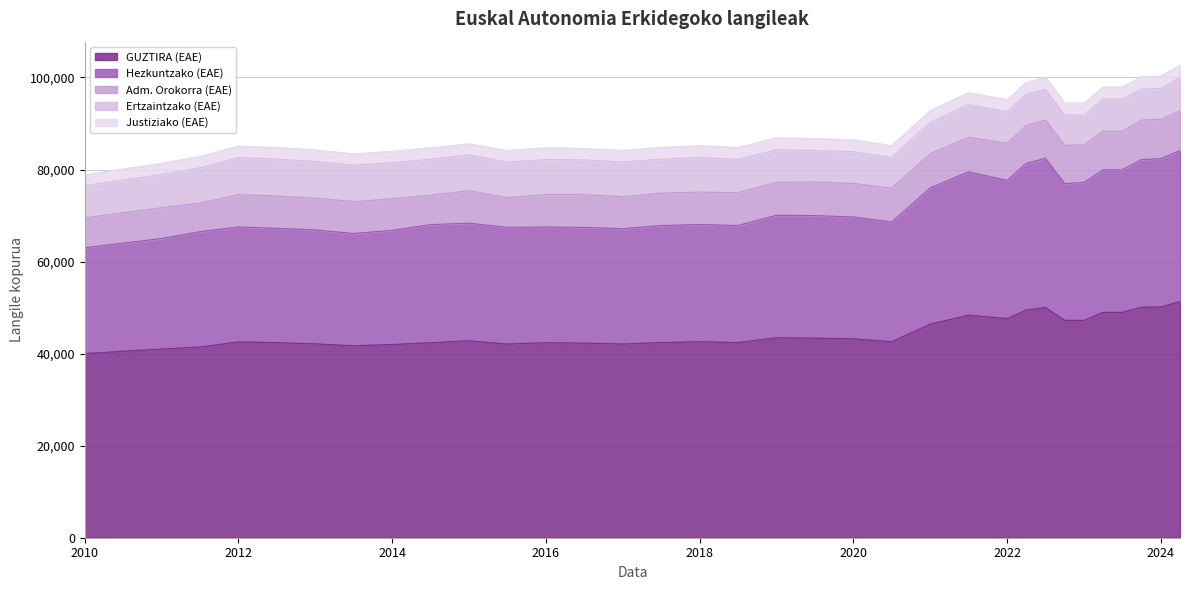

What is the label of the 18th point from the left?

2018-07-01